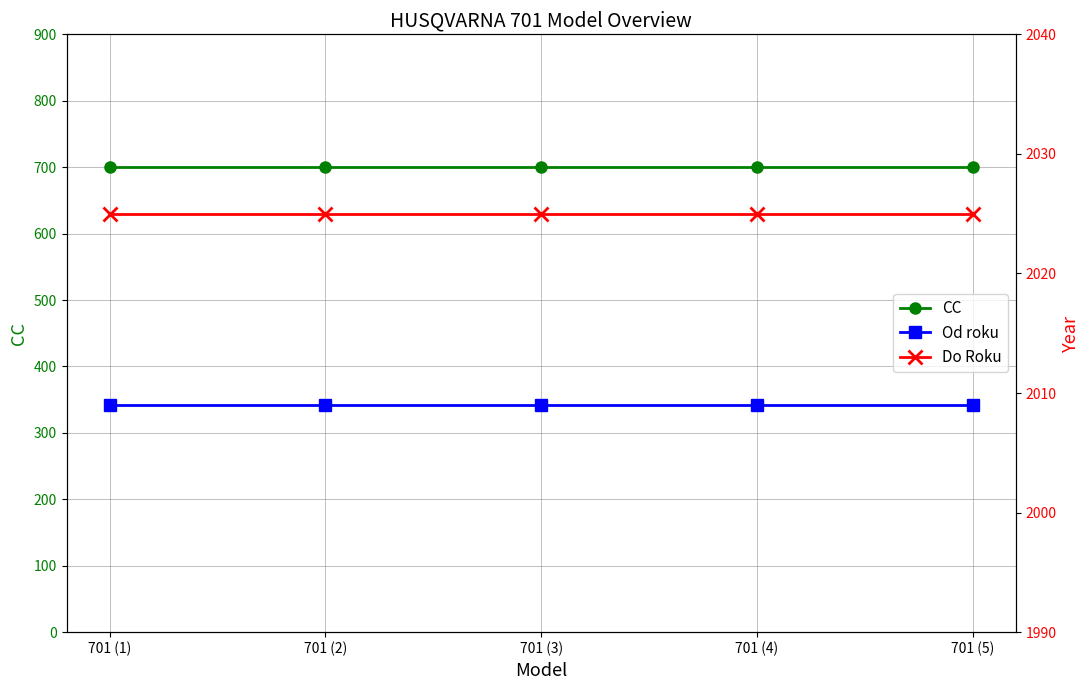

At which label is Od roku closest to 2009?

701 (1)